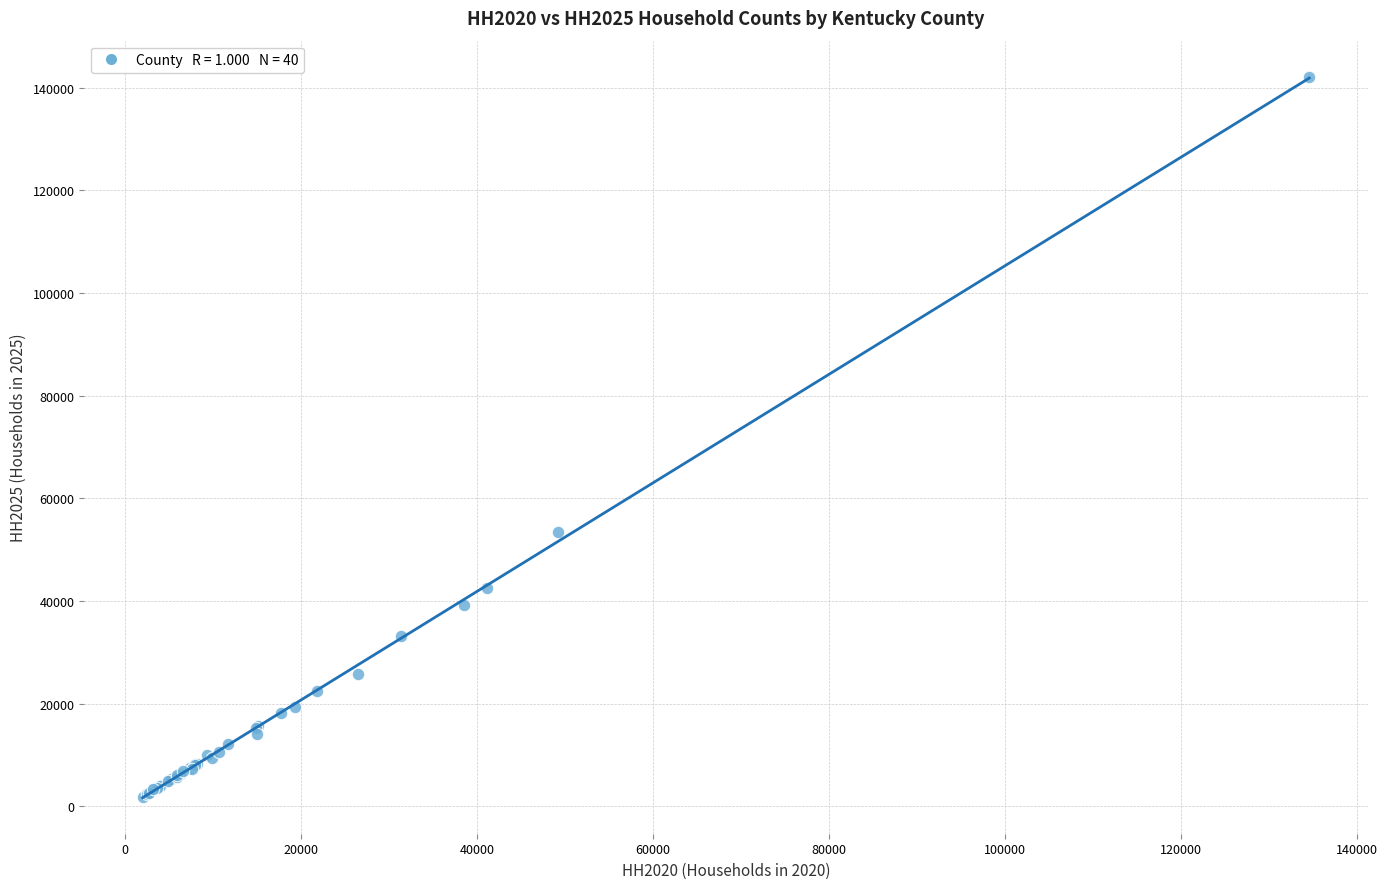

What Y value in the scatter plot is closest to 72020?

53506